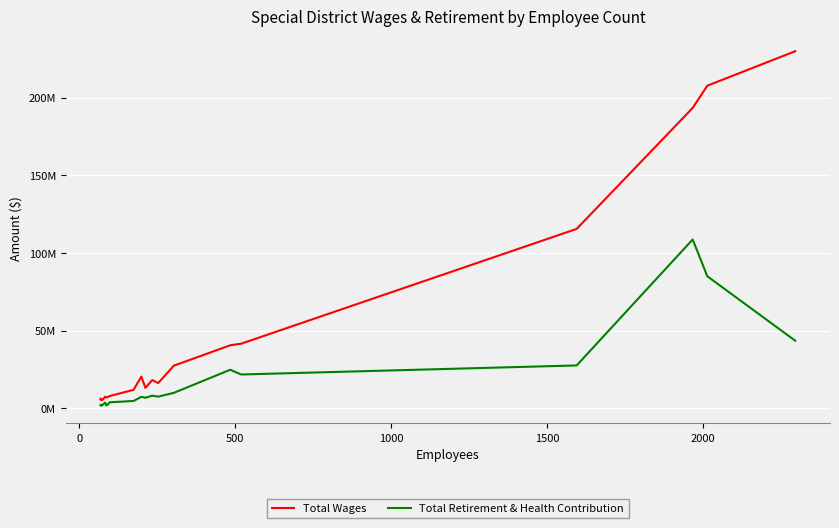

The value of Total Wages at 14 is 18459630. True or false?

False